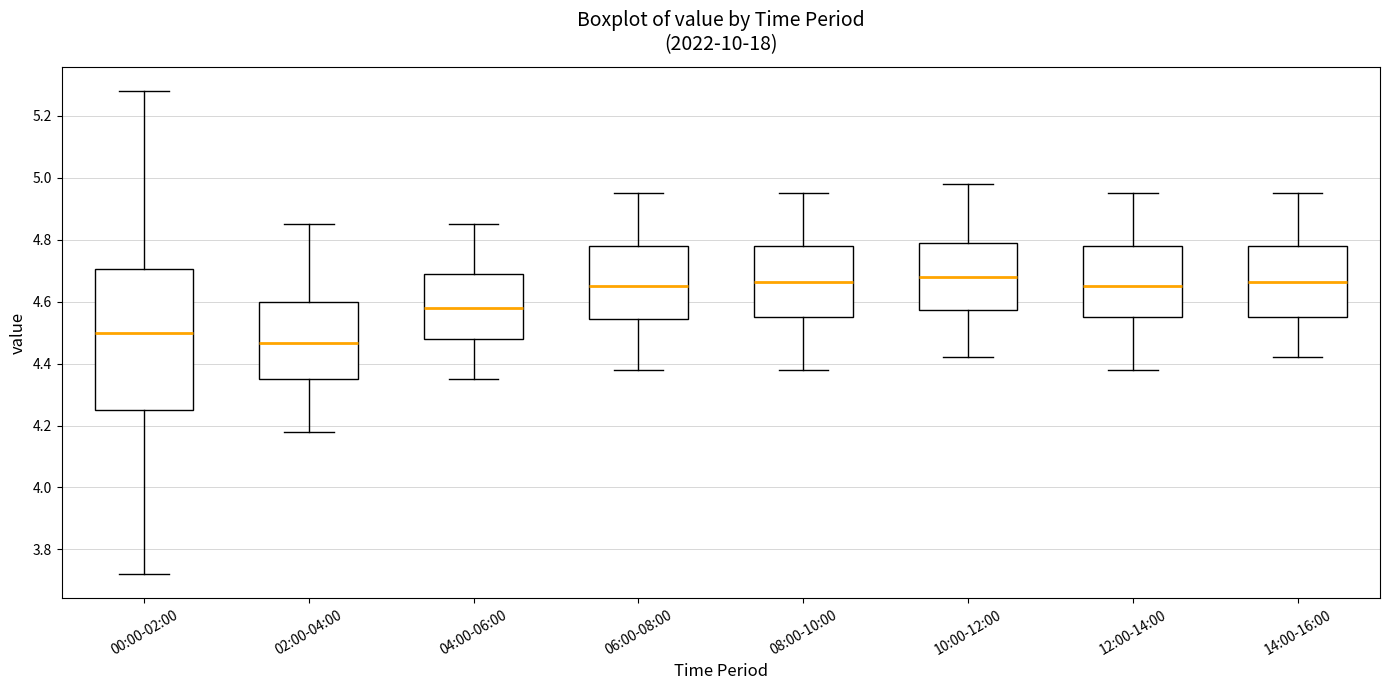

Which box has the lowest median line?

02:00-04:00